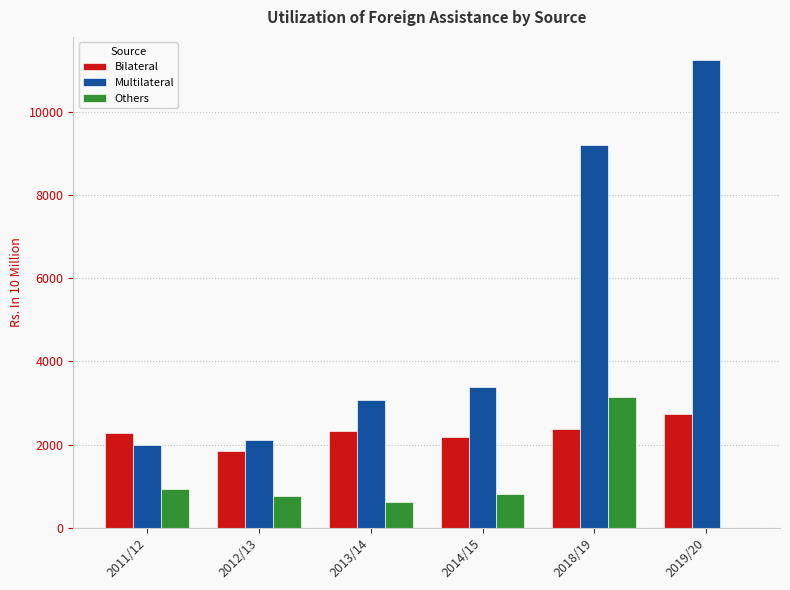

The value of Bilateral at 2018/19 is 4015.7. True or false?

False